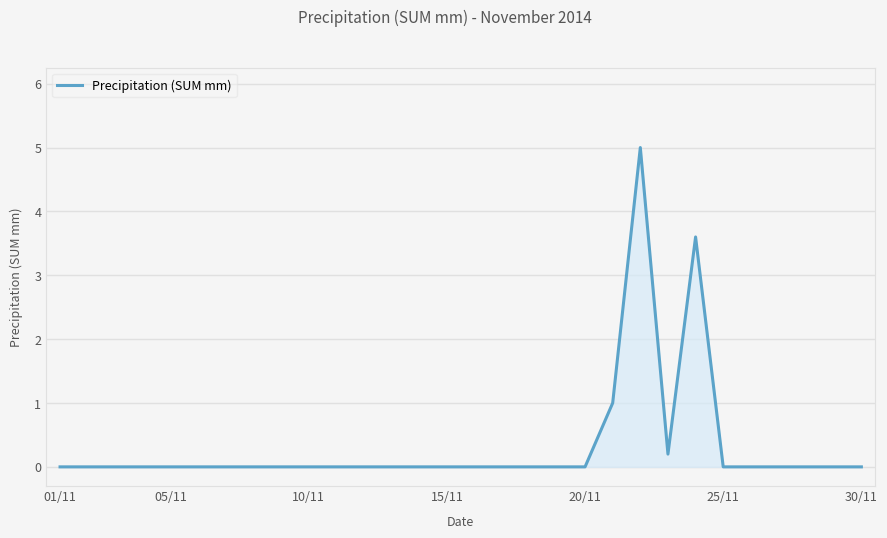

The value at 10/11 is -2.3. True or false?

False